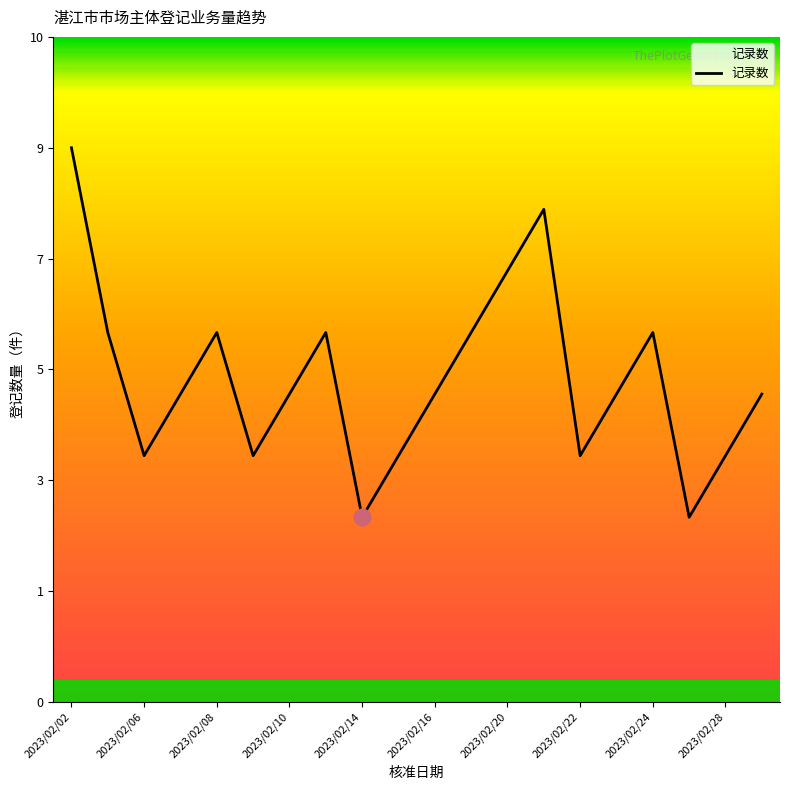

Does the chart have visible grid lines?

No